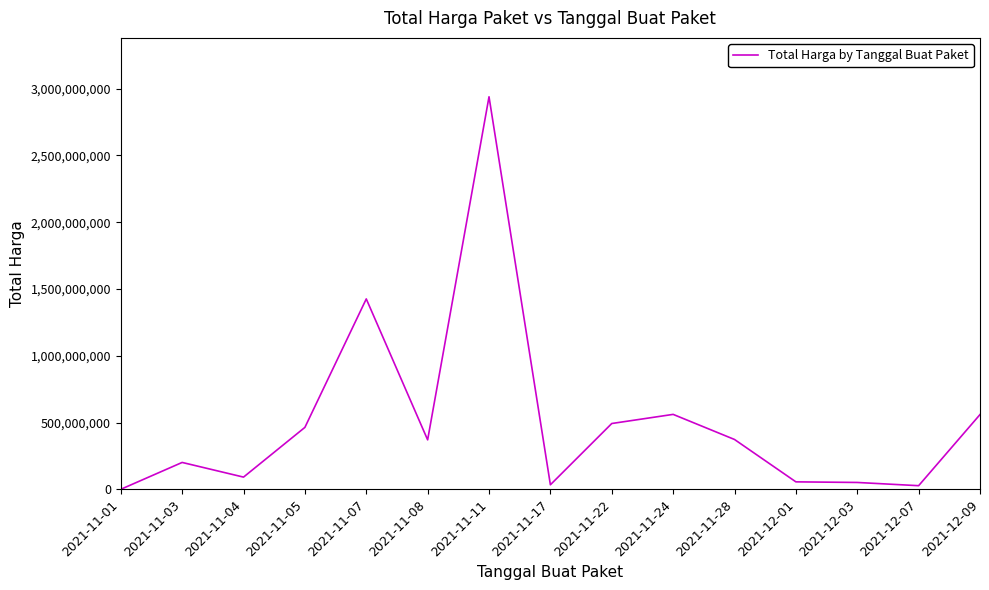

What position from the left is 2021-12-09?

15